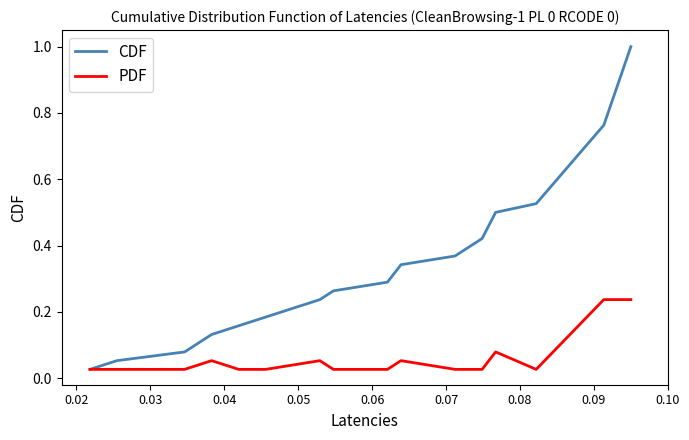

What is the greatest value displayed?

1.0